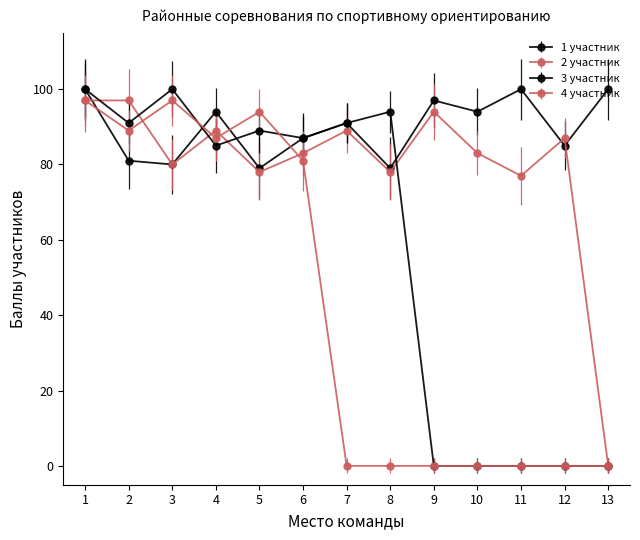

How many lines are shown in the chart?

4